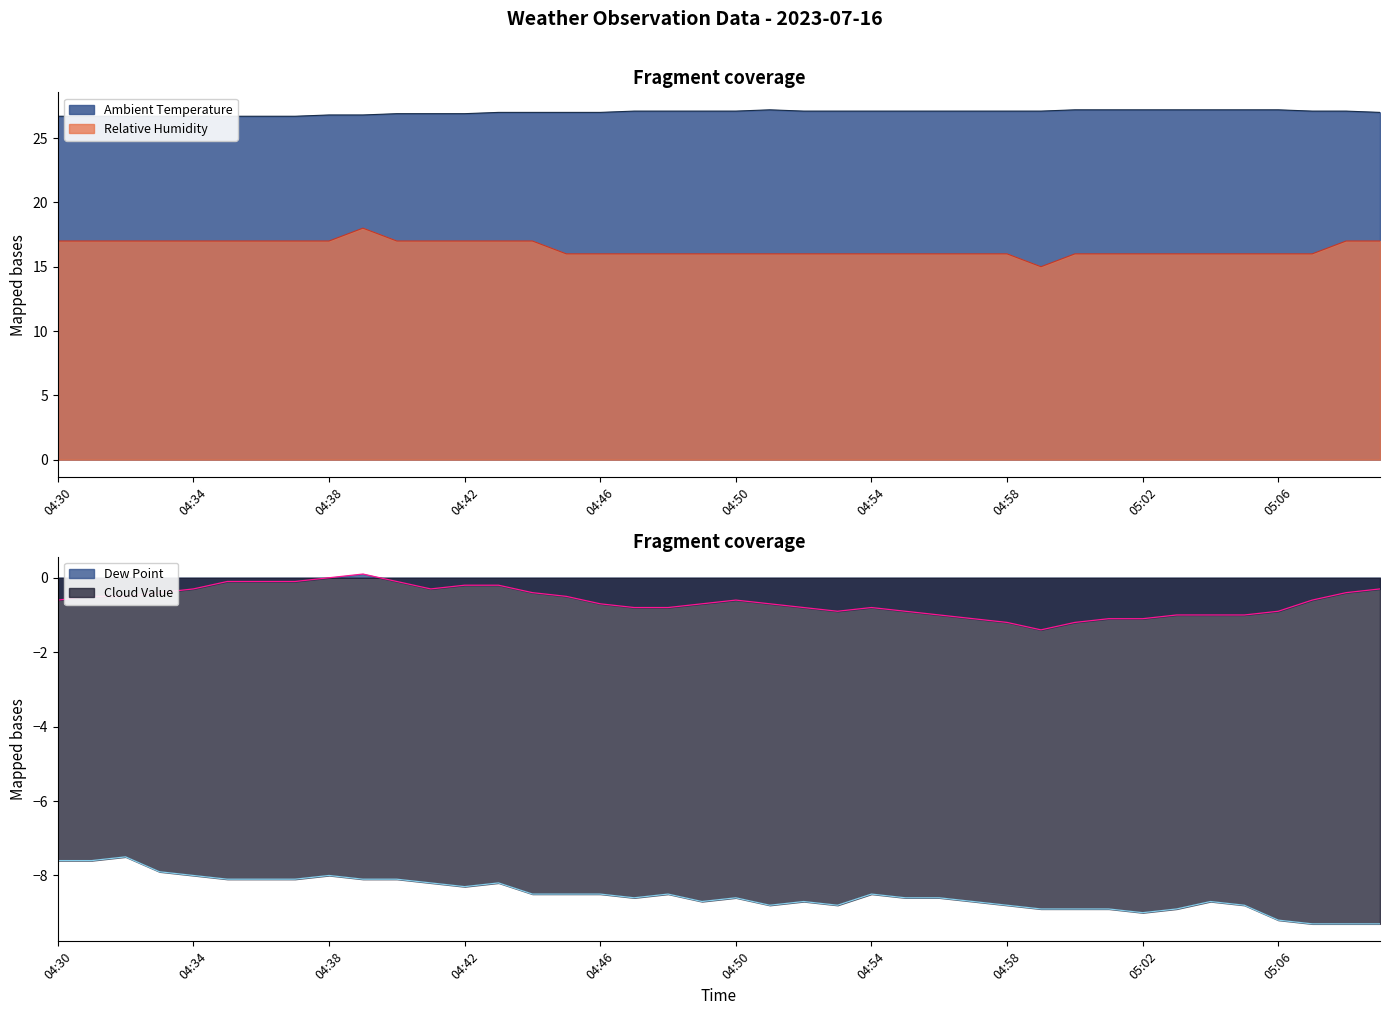

What is the lowest value of the Relative Humidity series?

15